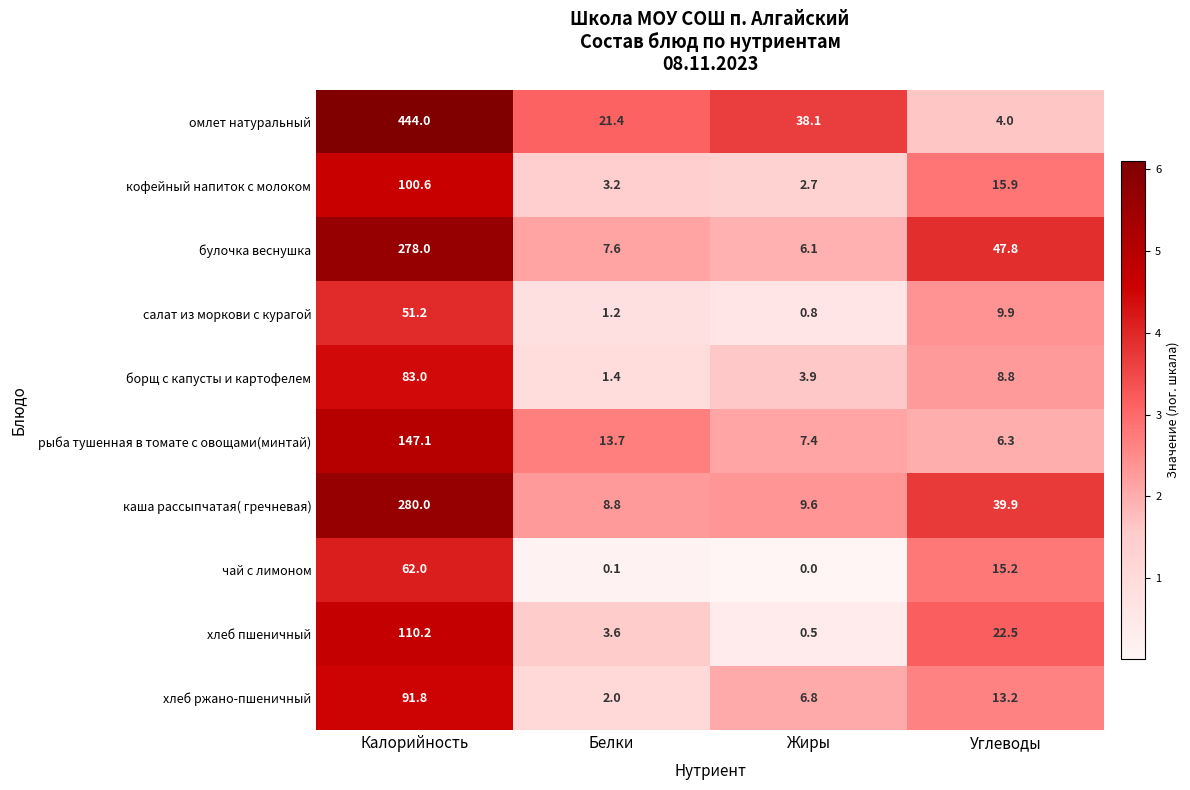

Where is хлеб пшеничный nearest to the value 55?

Углеводы